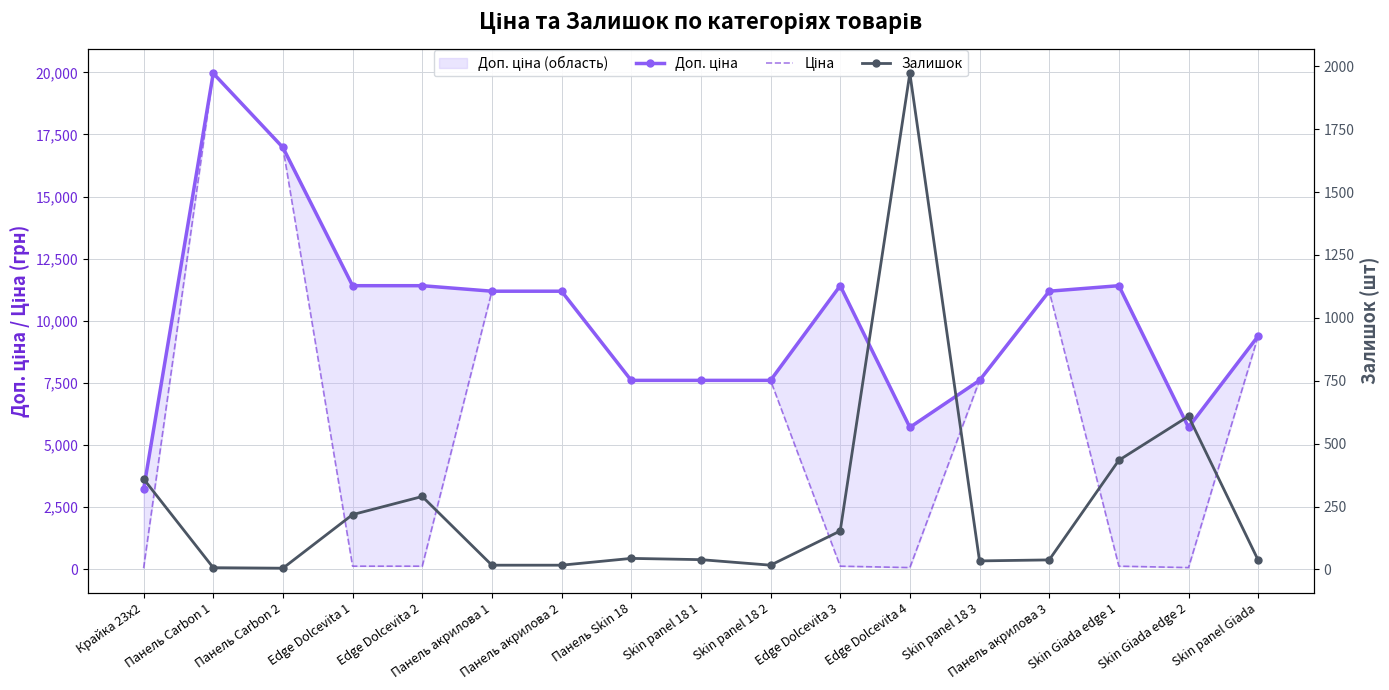

True or false: Залишок and Доп. ціна cross at least once.

False